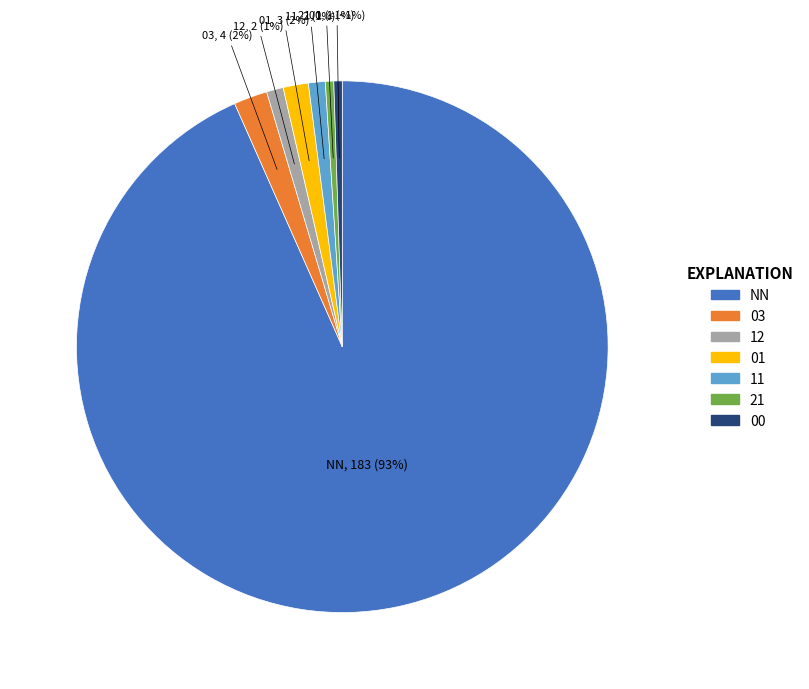

How many slices are in this pie chart?

7